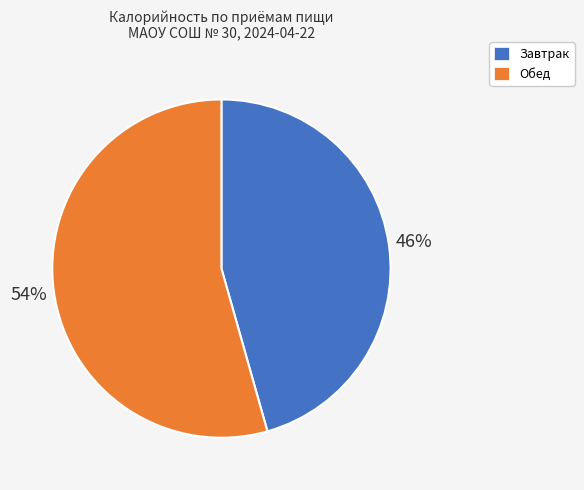

The Обед slice represents 54% of the pie. True or false?

True